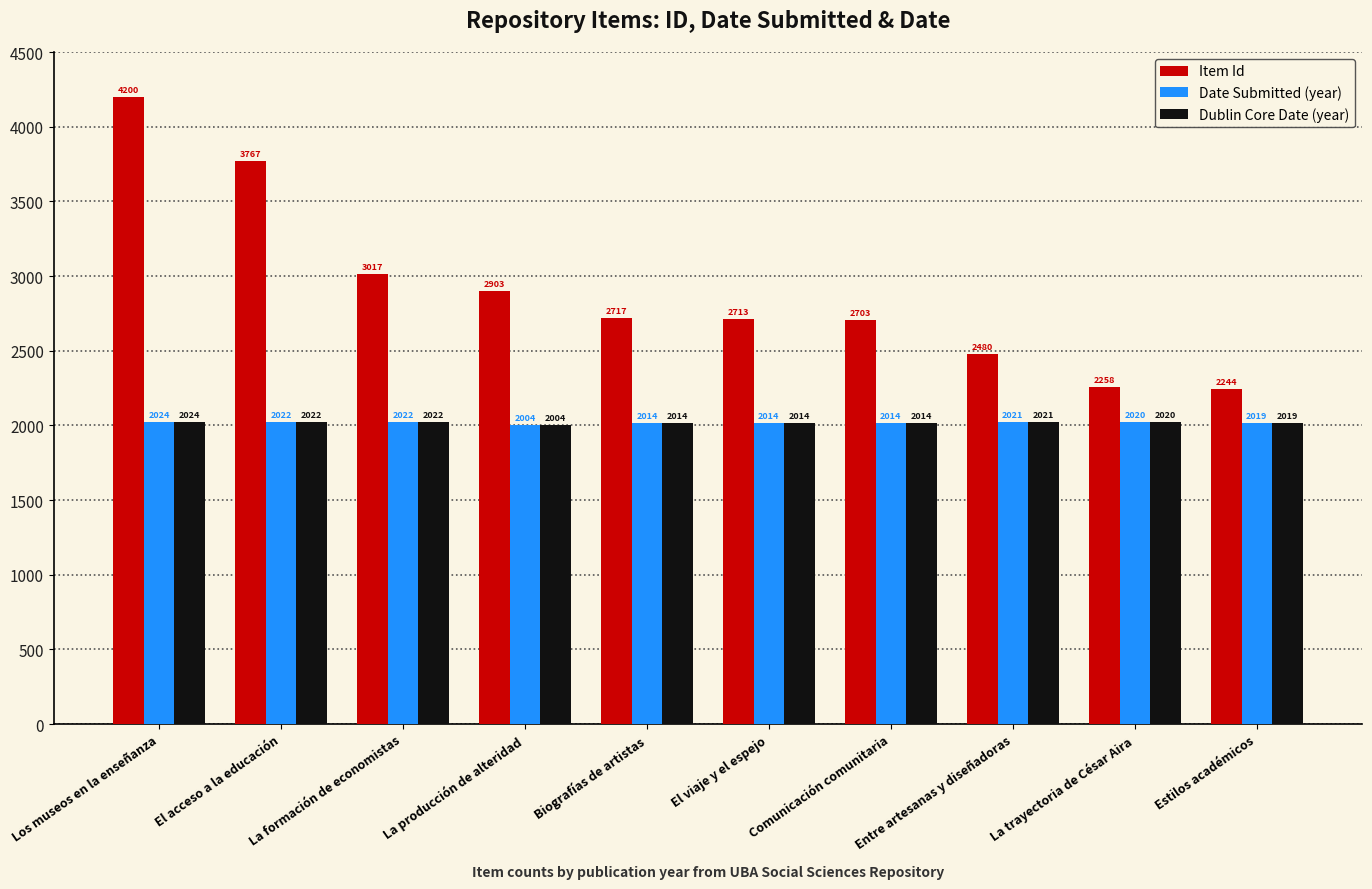

Which series has the widest spread of values?

Item Id